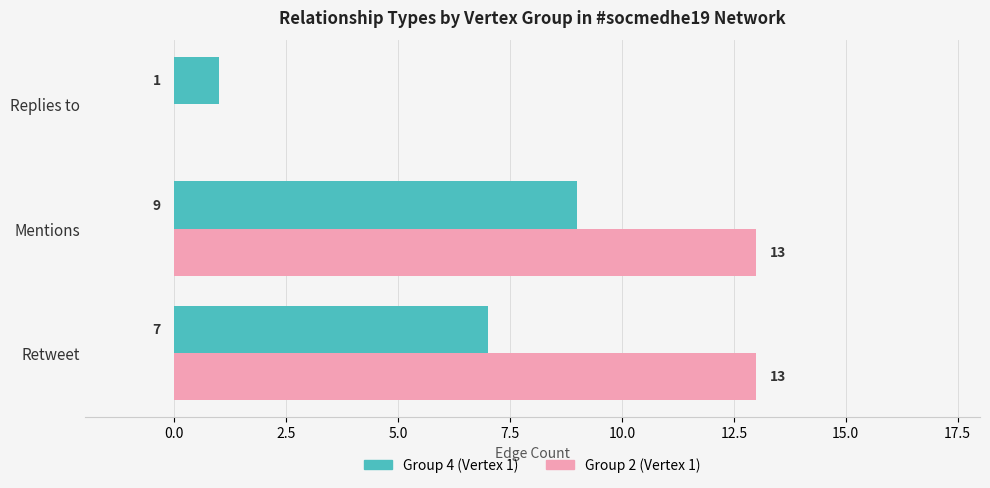

At which category is the sum across all series the highest?

Mentions